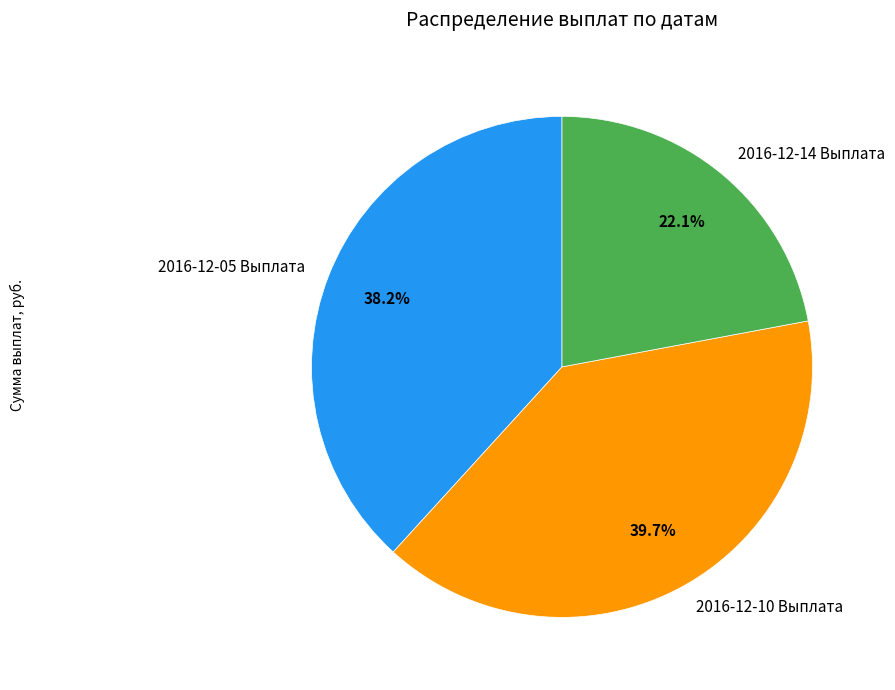

The 2016-12-05 Выплата slice represents 38% of the pie. True or false?

True